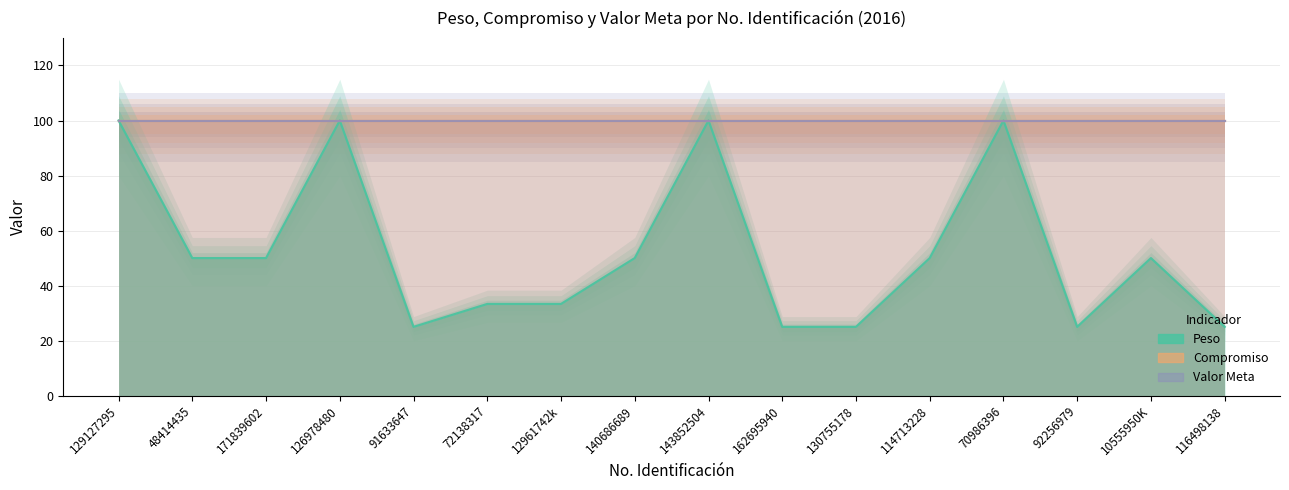

Where is Compromiso nearest to the value 100?

129127295